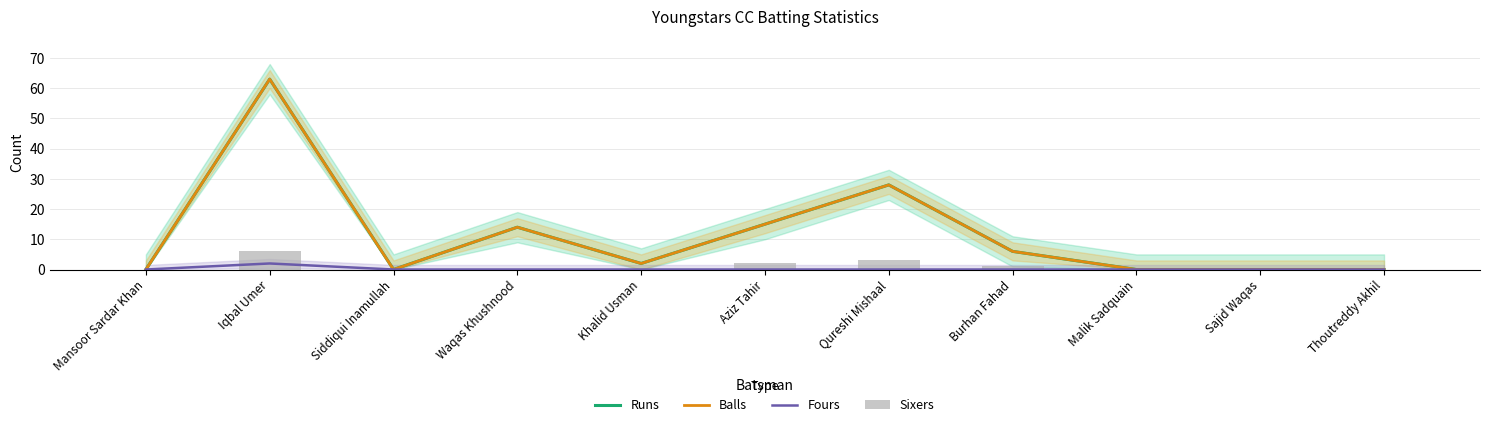

What position from the left is Malik Sadquain?

9